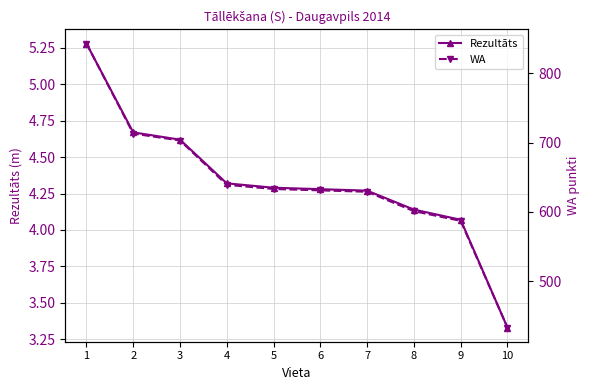

The value of Rezultāts at 5 is 4.3. True or false?

True